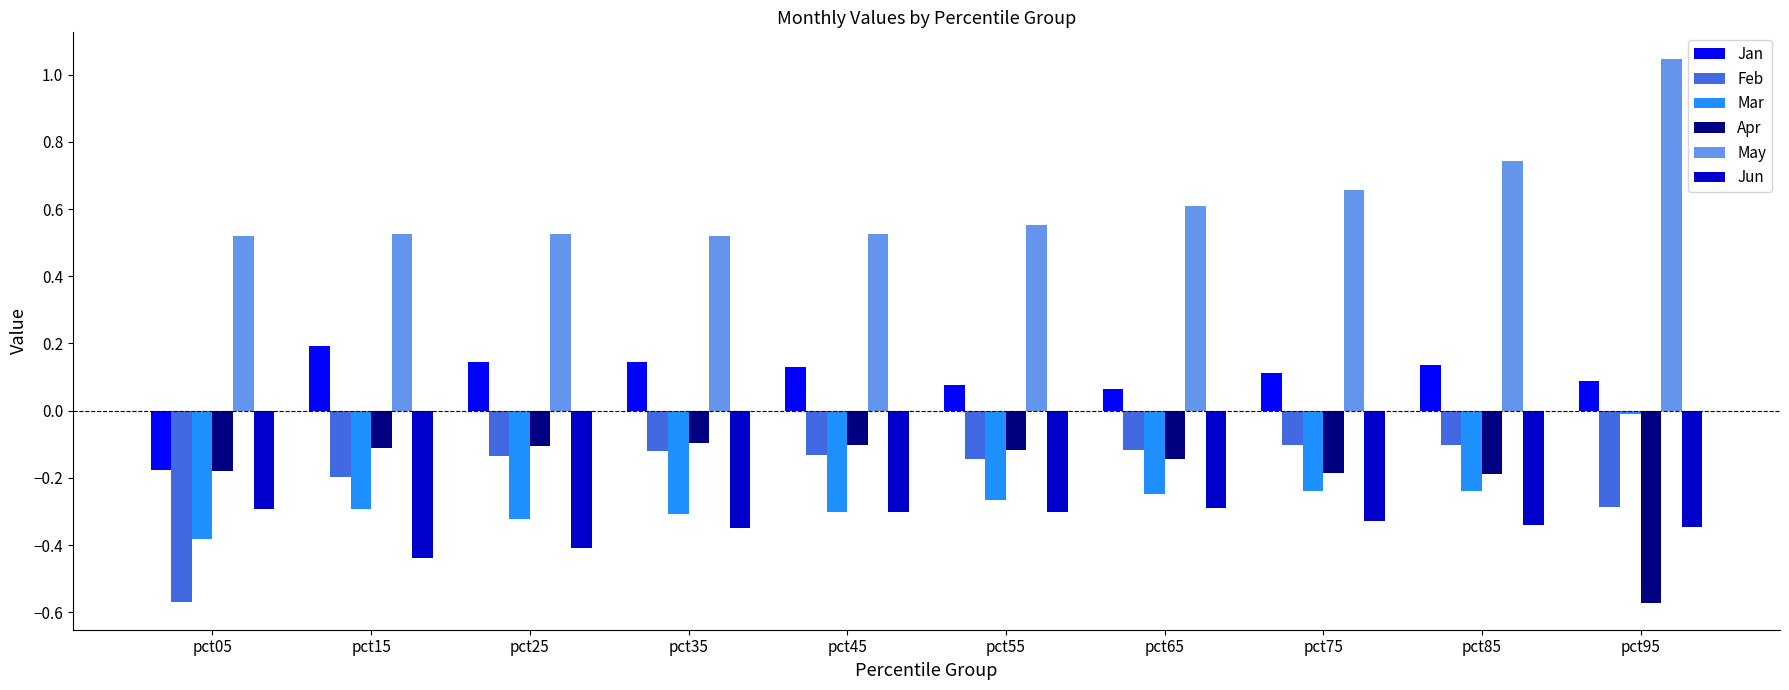

How many categories are shown in the chart?

10